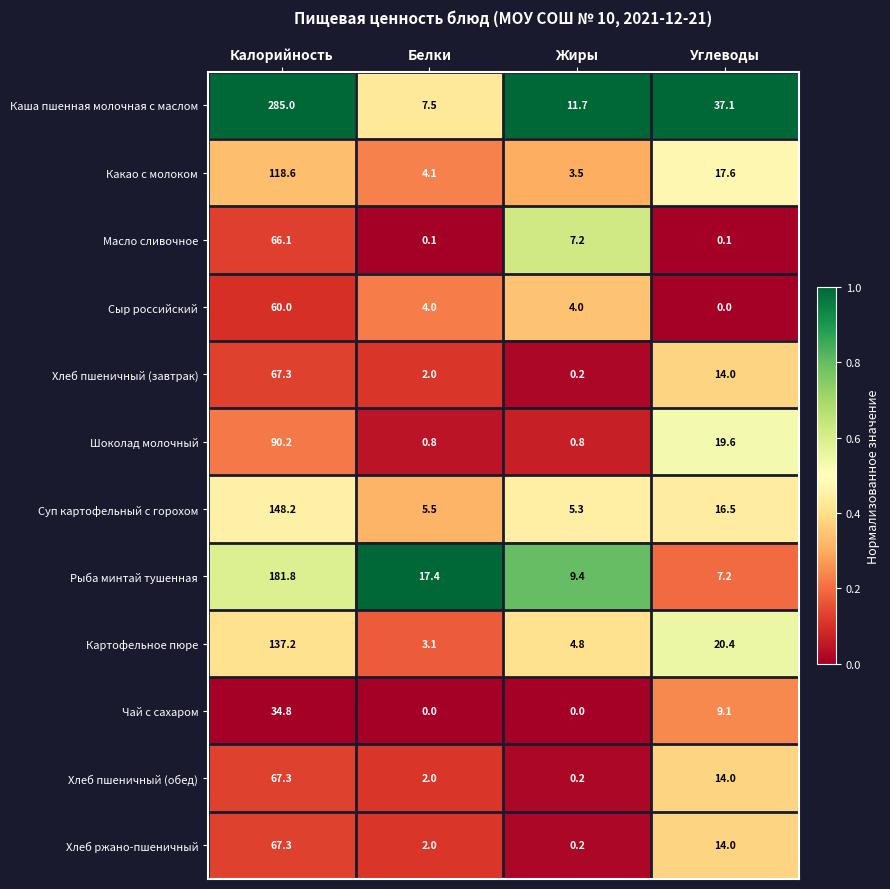

Which series has the largest total across all categories?

Каша пшенная молочная с маслом